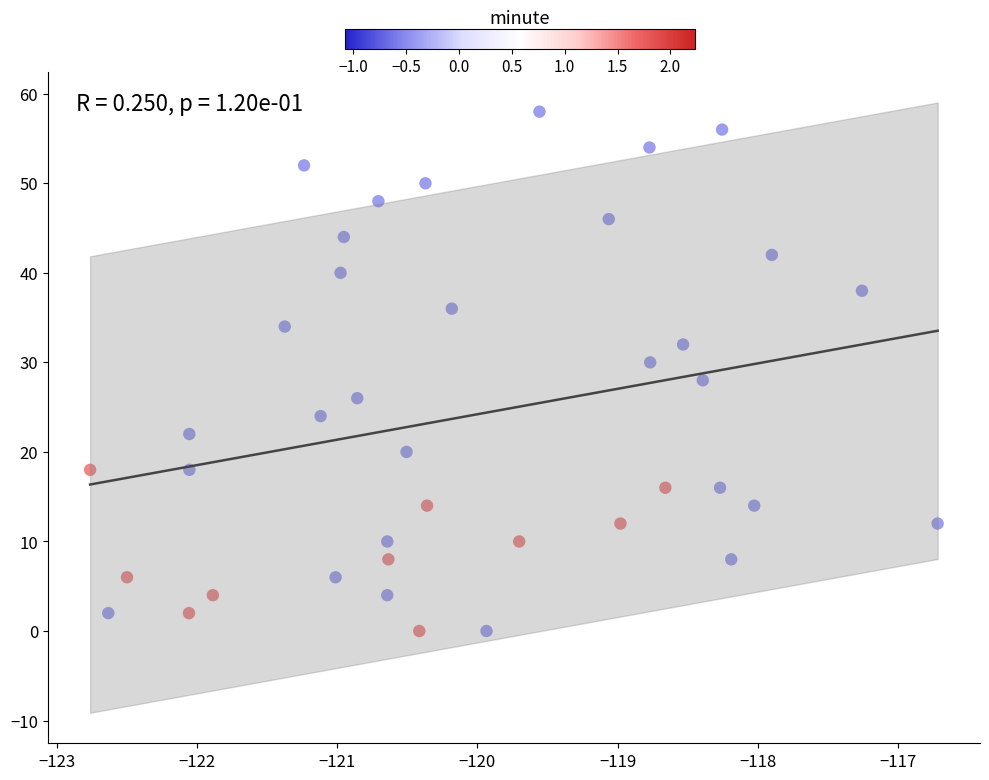

What is the range of Y values (max minus min)?

58